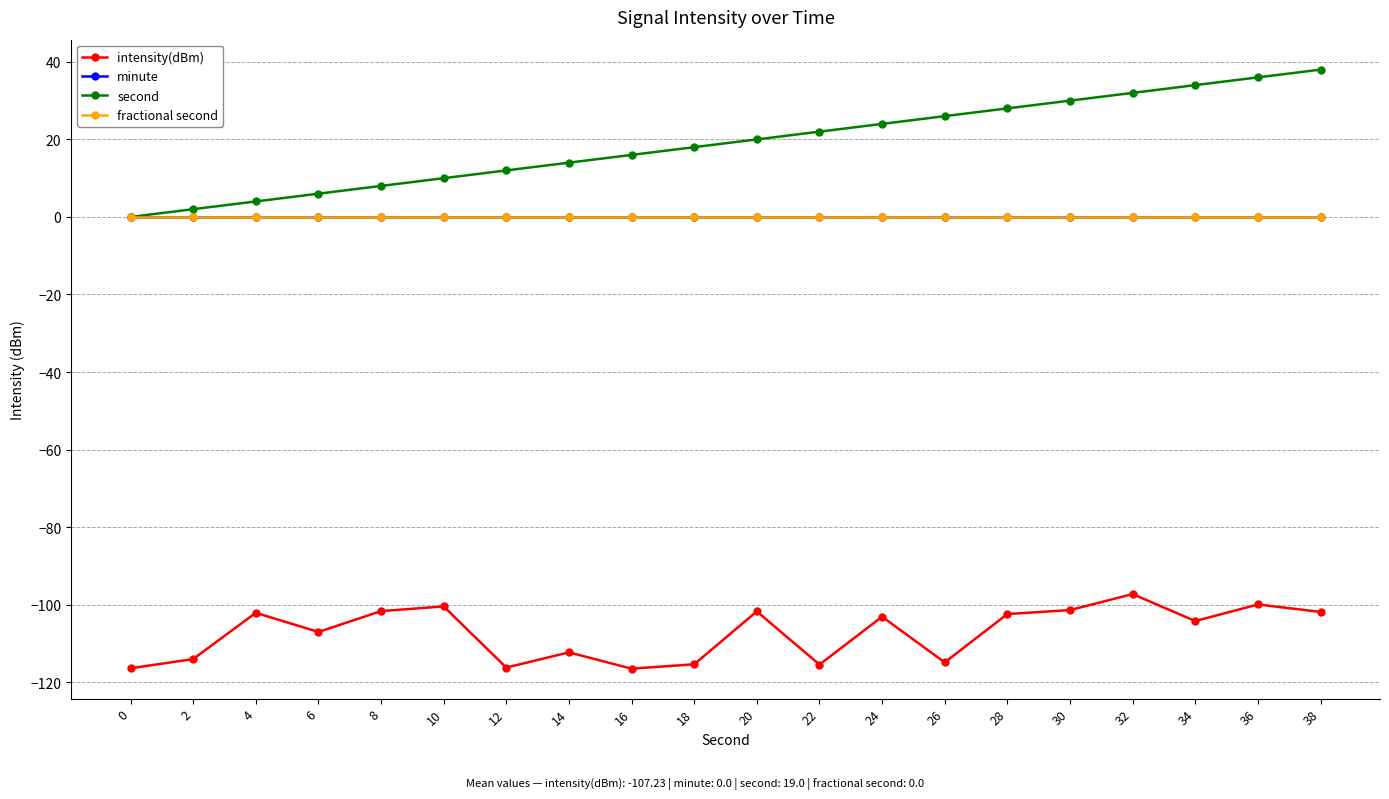

What is the spread (max minus min) of values at 18?

133.4